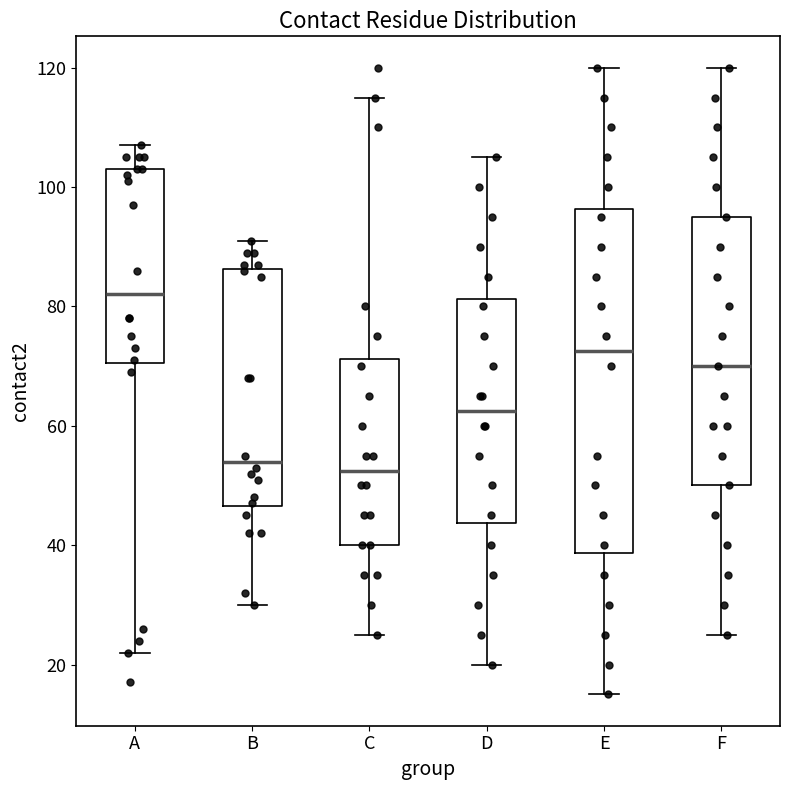

Reading left to right, read every box against the y-axis: the position of its median line, the range the box covers, and the ends of its whiskers. The values are not printed on the chart, so give them approximately, as read against the axis.

A: median 82, box 70 to 104, whiskers 22 to 108
B: median 54, box 46 to 86, whiskers 30 to 92
C: median 52, box 40 to 72, whiskers 26 to 116
D: median 62, box 44 to 82, whiskers 20 to 106
E: median 72, box 38 to 96, whiskers 16 to 120
F: median 70, box 50 to 96, whiskers 26 to 120